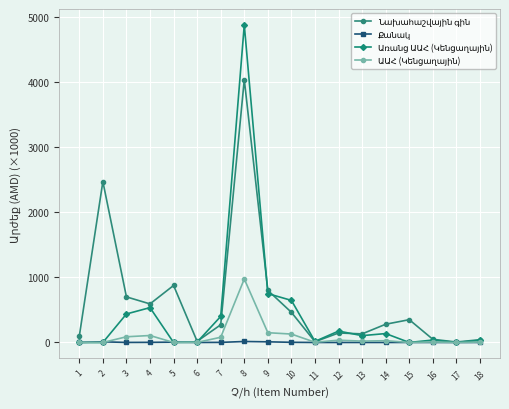

At which category is the sum across all series the highest?

8